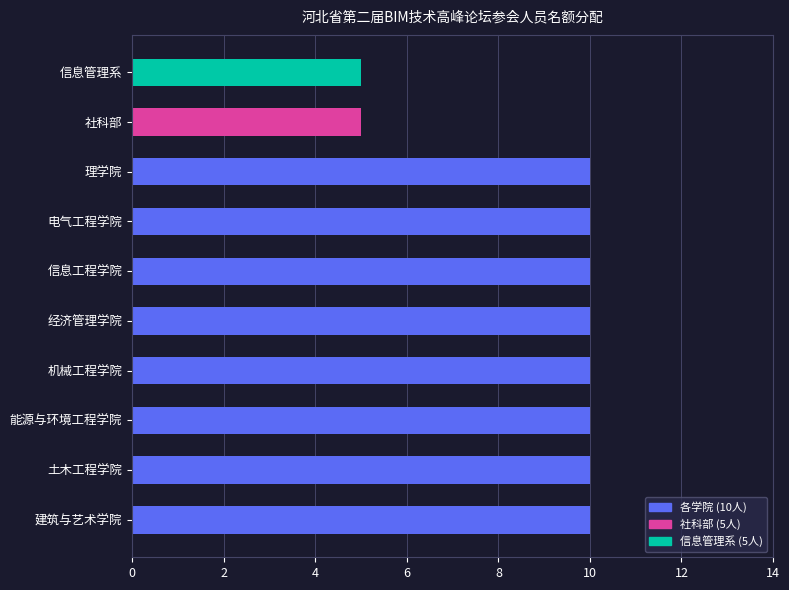

What is the maximum value shown in the chart?

10